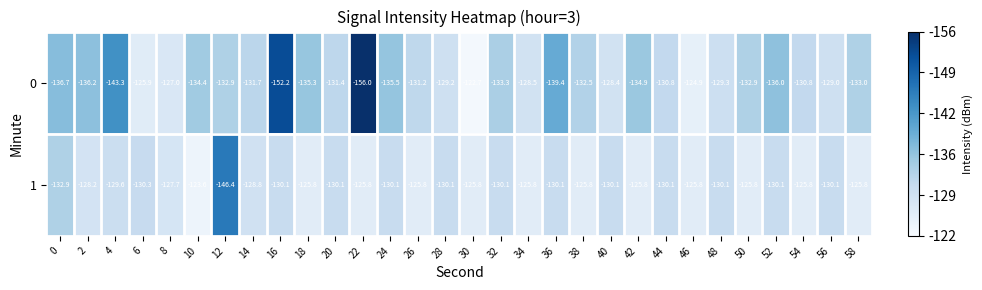

Rank the series by their average value, from highest to lowest.

1, 0